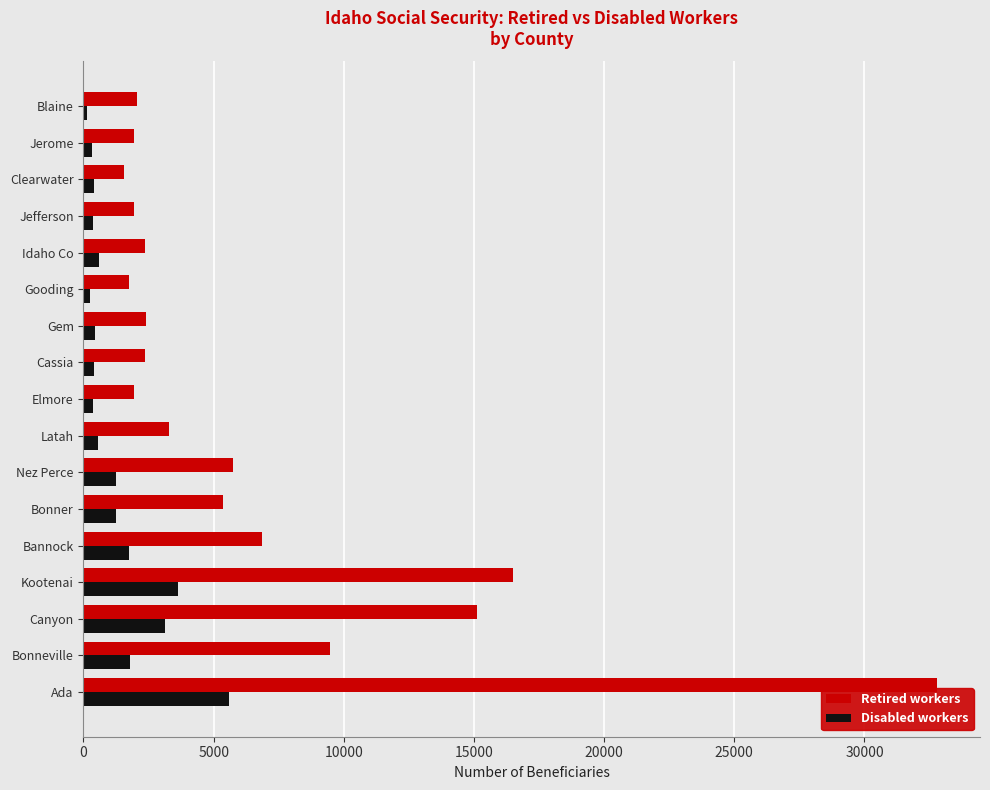

At which label is Retired workers closest to 17176?

Kootenai